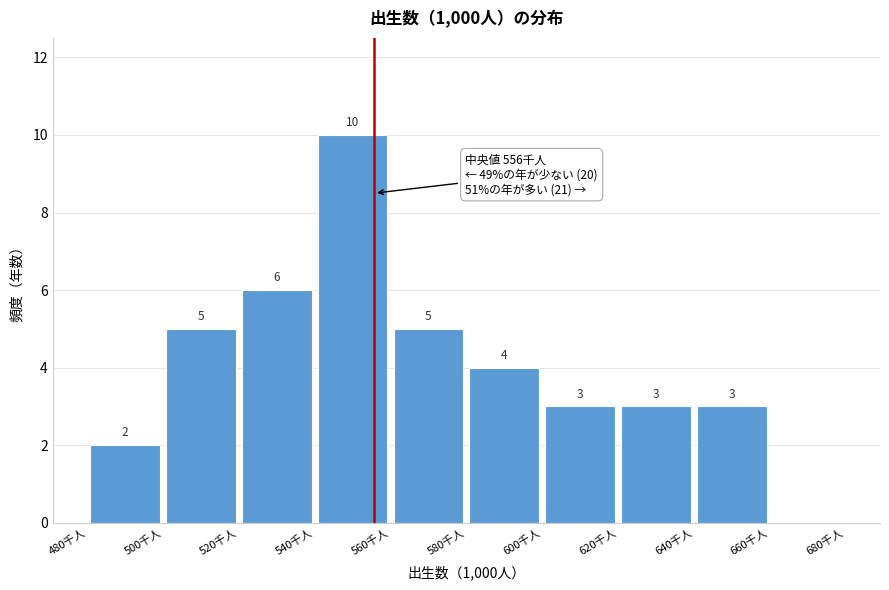

Over which range of the x-axis is the bar tallest?

540 to 560